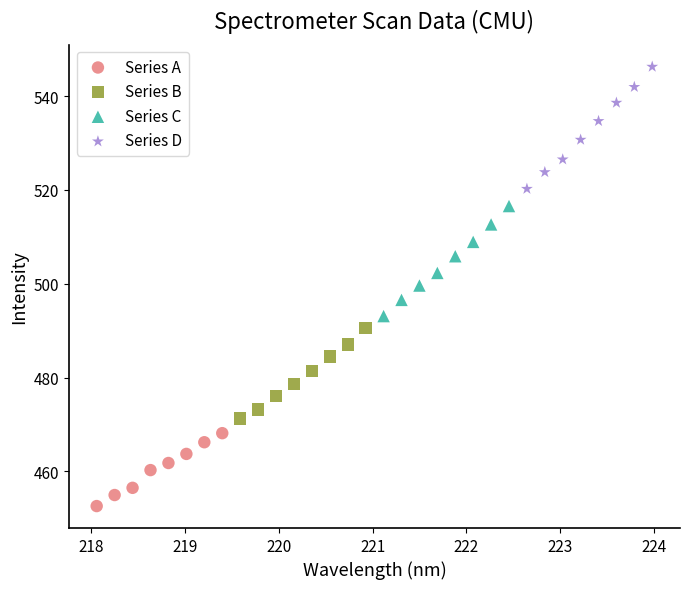

Which series contains the lowest Y value?

Series A